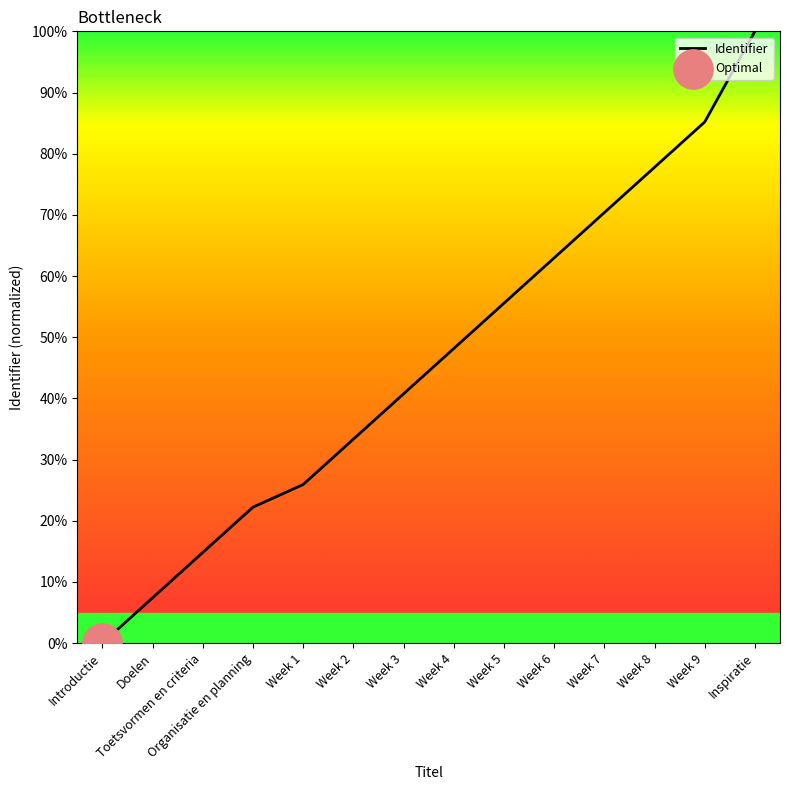

Which has a higher value, Organisatie en planning or Inspiratie?

Inspiratie